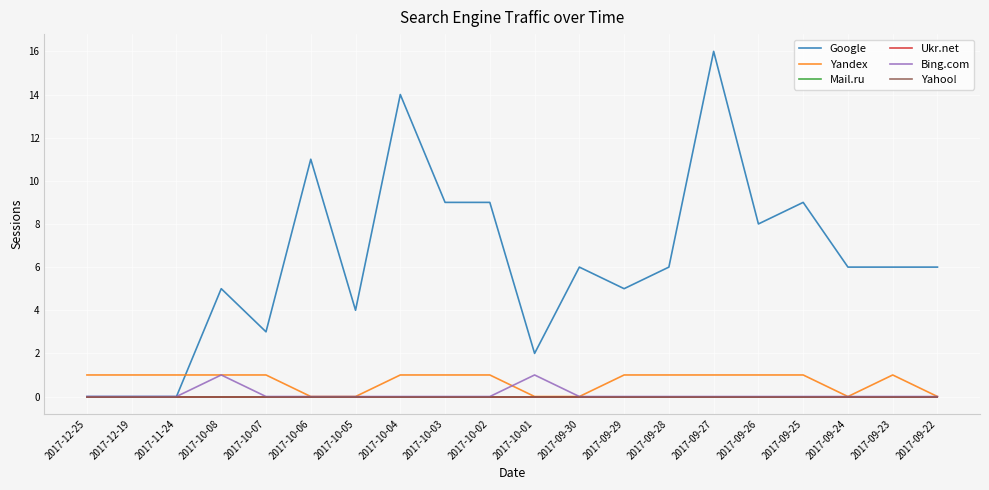

Does the chart have visible grid lines?

Yes